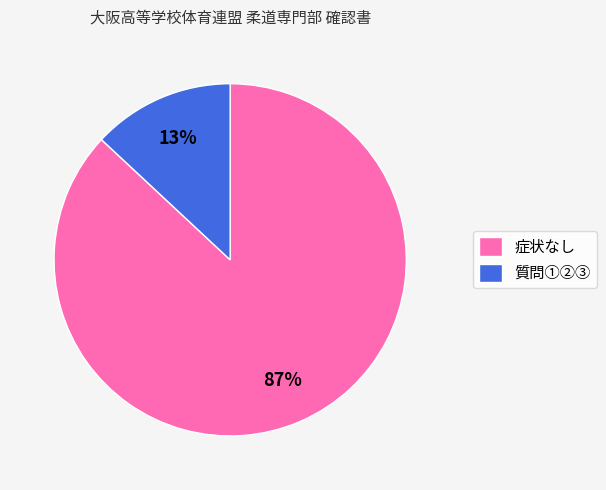

Is it true that 症状なし is 87% of the pie?

True